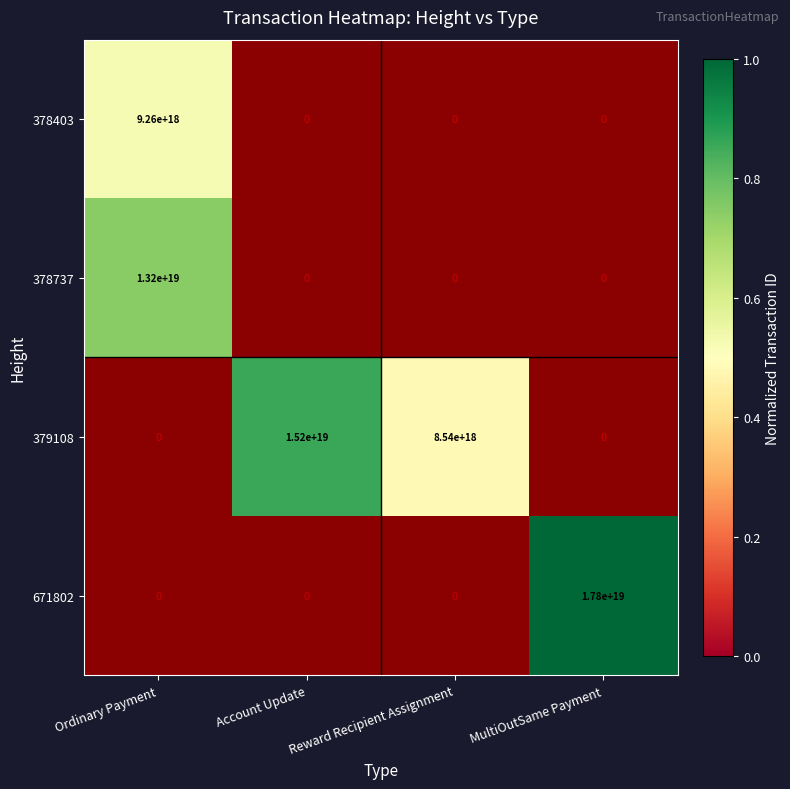

The 379108 series shows 9562893590486216704 at Account Update. True or false?

False